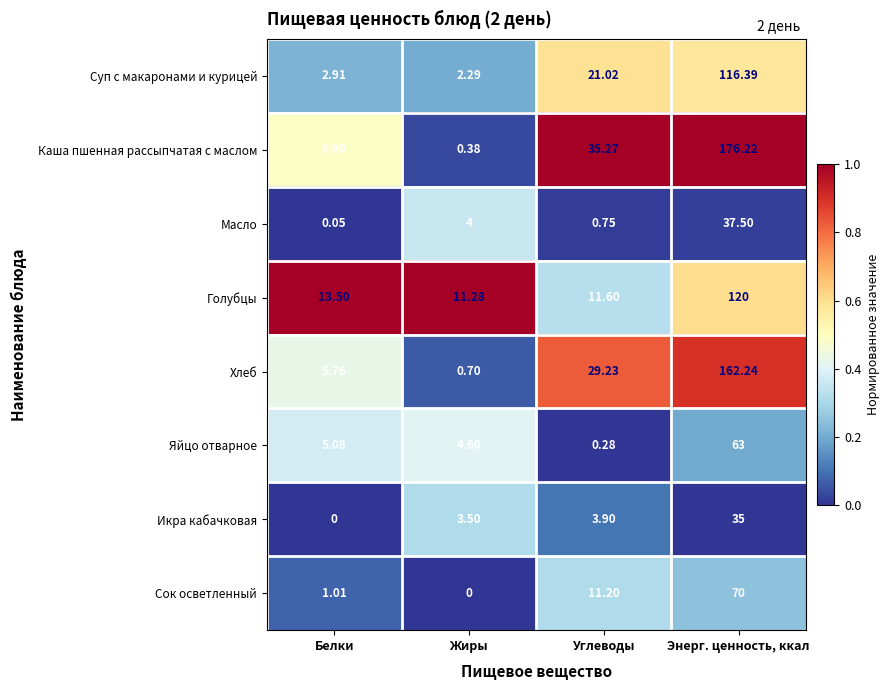

At which label is Суп с макаронами и курицей closest to 59?

Углеводы